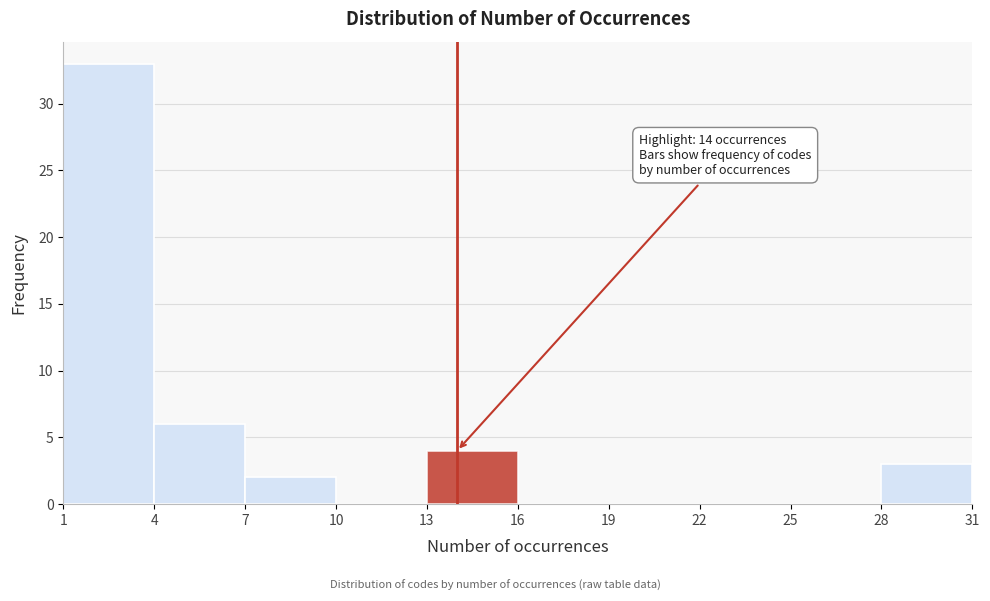

Which range on the x-axis has the tallest bar?

1 to 4